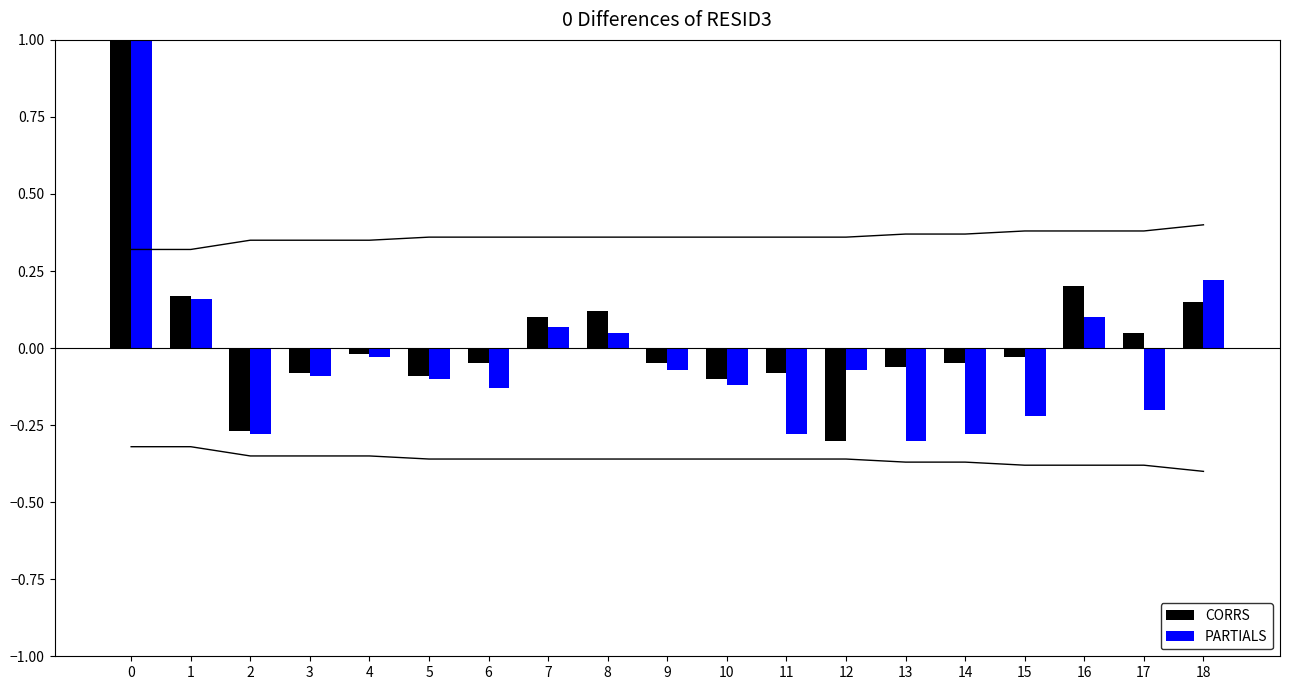

The value of PARTIALS at 6 is -0.1. True or false?

True